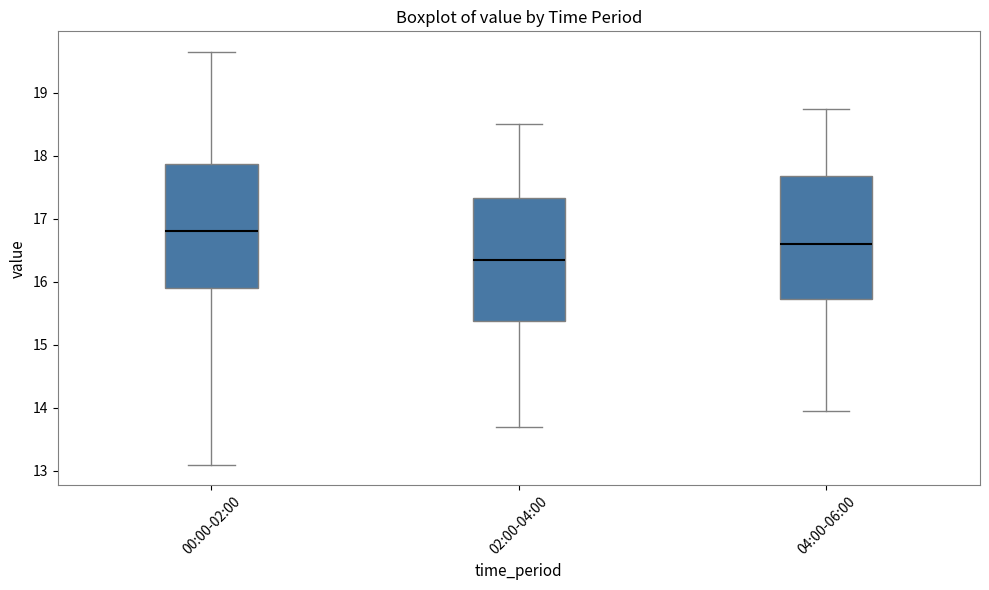

Where is the upper edge of the box for 04:00-06:00 on the y-axis? The values are not printed on the chart, so give them approximately, as read against the axis.

17.7